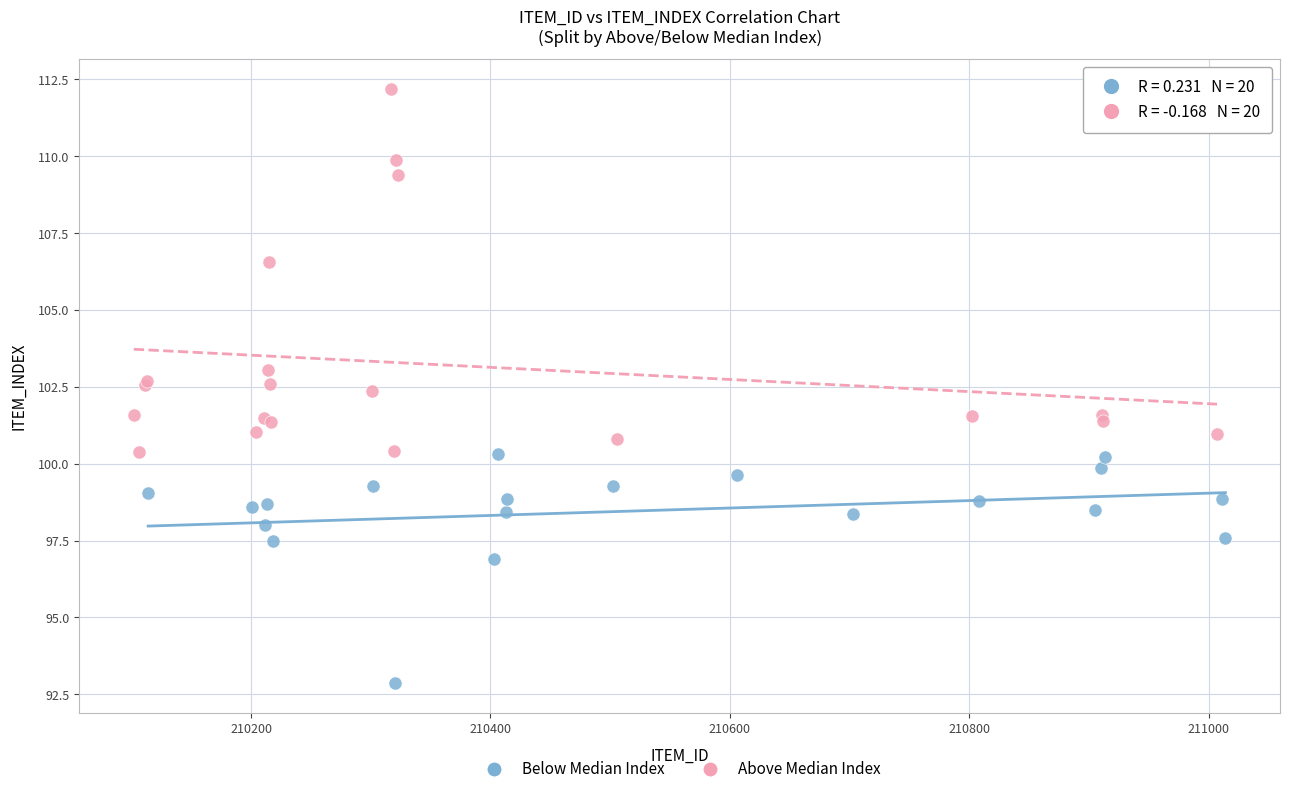

Which series has the widest spread of Y values?

Above Median Index